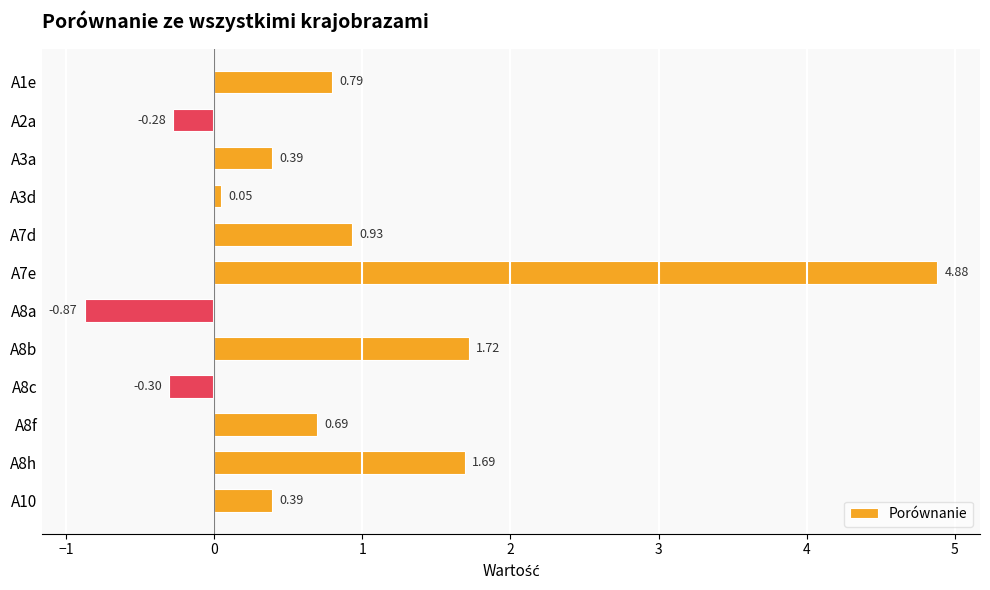

Between A8h and A3a, which is larger?

A8h